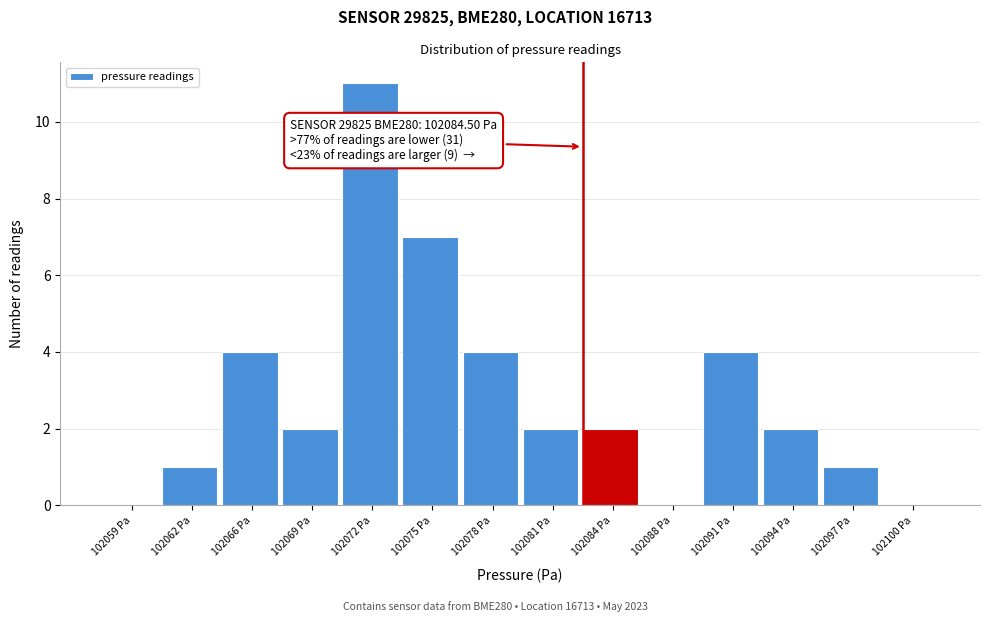

Reading right to left, what are all the values shown in this chart?

102100 Pa=0	102097 Pa=1	102094 Pa=2	102091 Pa=4	102088 Pa=0	102084 Pa=2	102081 Pa=2	102078 Pa=4	102075 Pa=7	102072 Pa=11	102069 Pa=2	102066 Pa=4	102062 Pa=1	102059 Pa=0